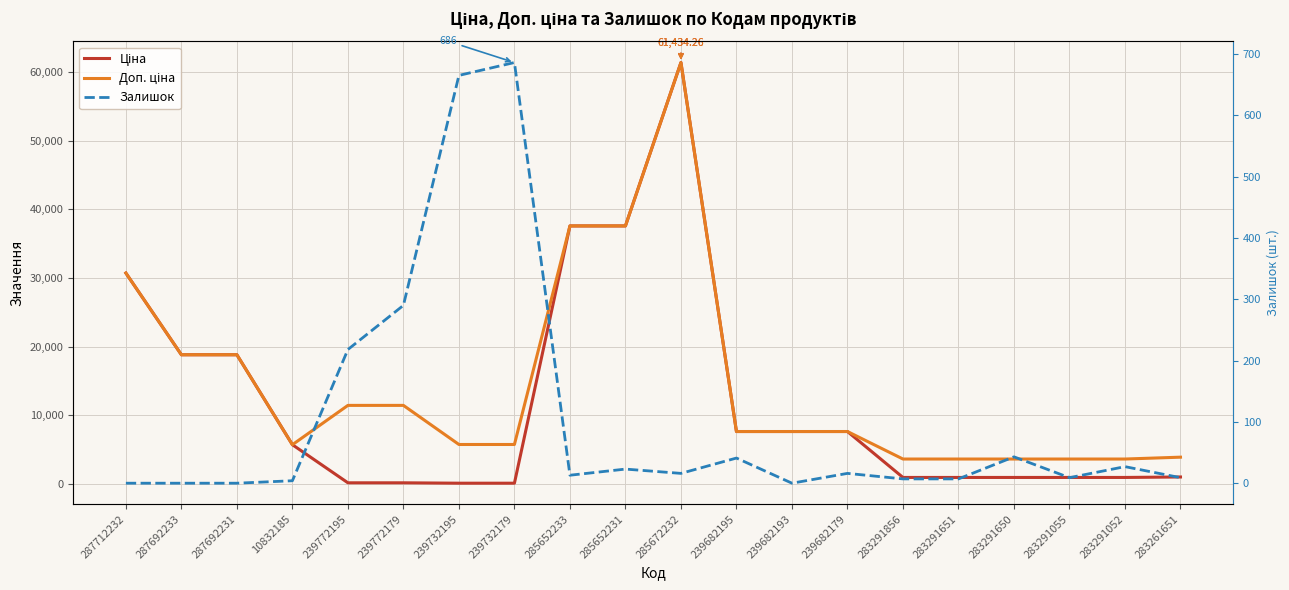

At which label does Ціна first exceed 5673?

287712232